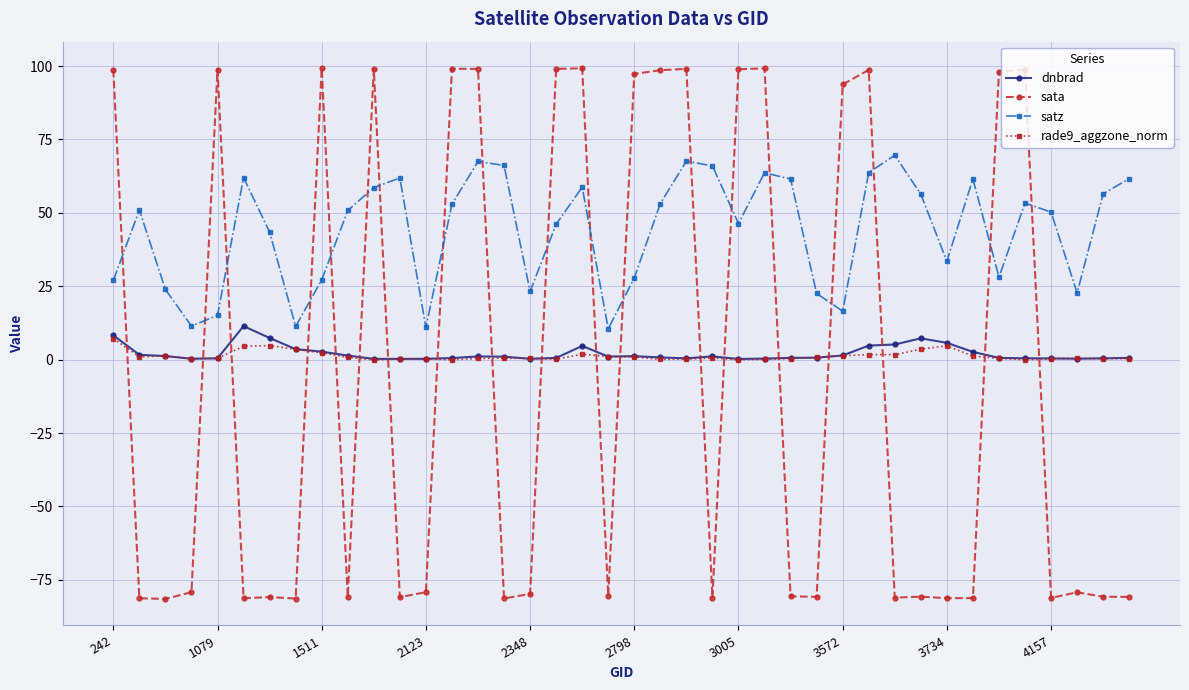

After their last crossing, which series has the higher values: rade9_aggzone_norm or sata?

rade9_aggzone_norm